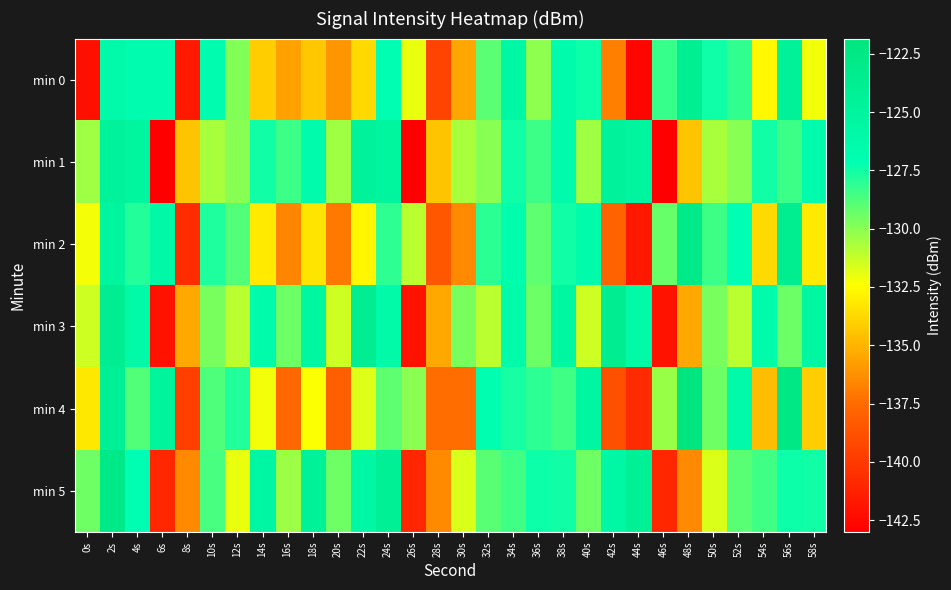

What is the maximum value shown in the chart?

-121.8